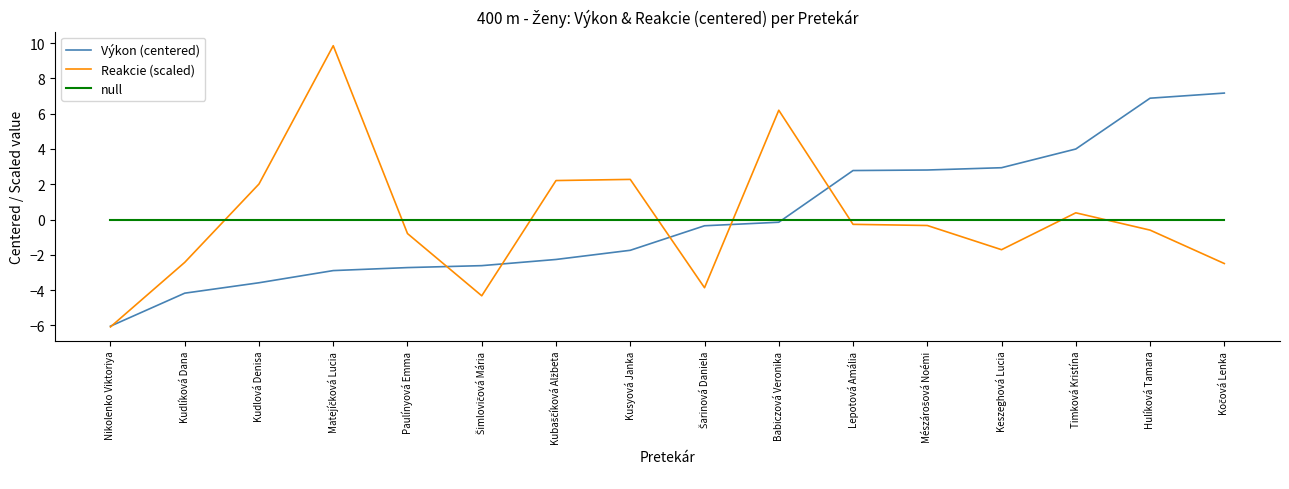

True or false: Reakcie (scaled) and null intersect in this chart.

True